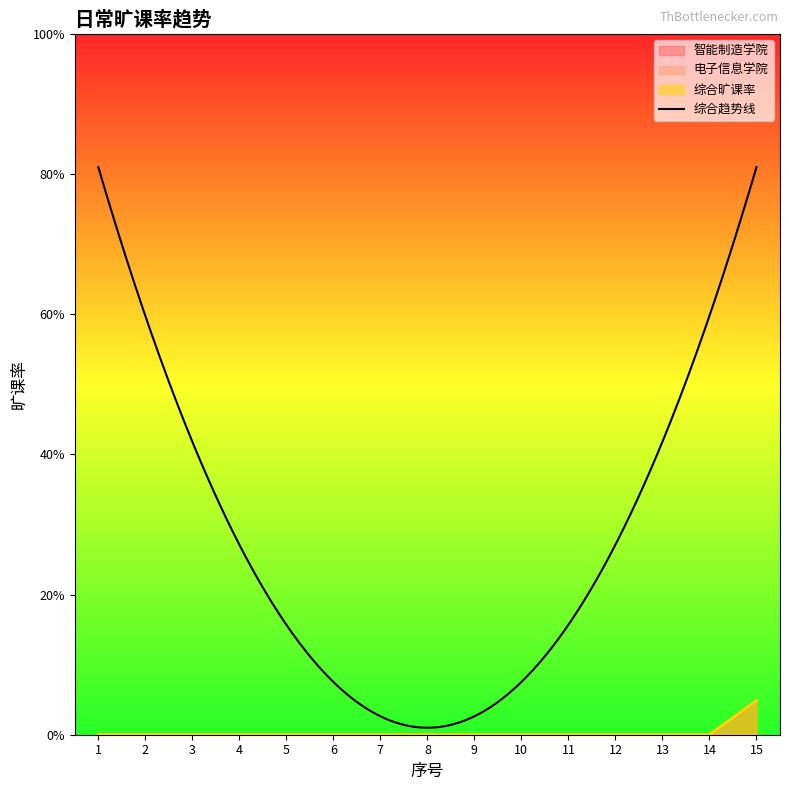

Is the value of 综合旷课率 at 9 greater than the value of 智能制造学院 at 4?

No